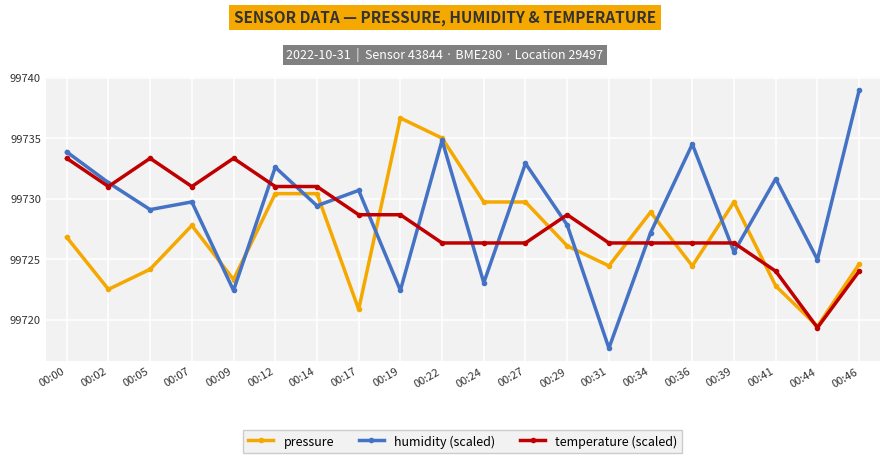

In humidity (scaled), how many points are higher than both neighbors (excluding endpoints)?

7